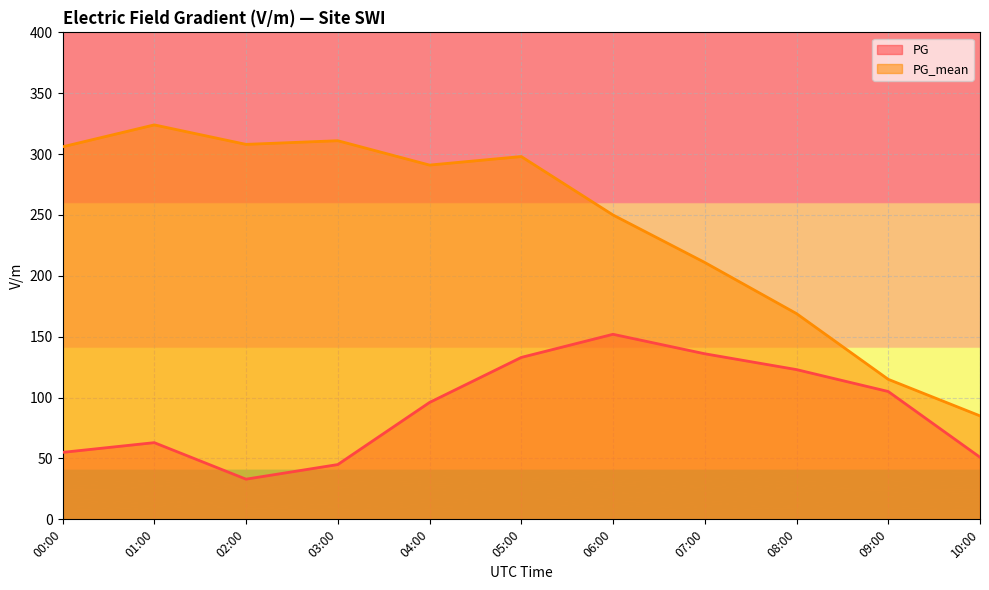

What is the smallest value displayed?

33